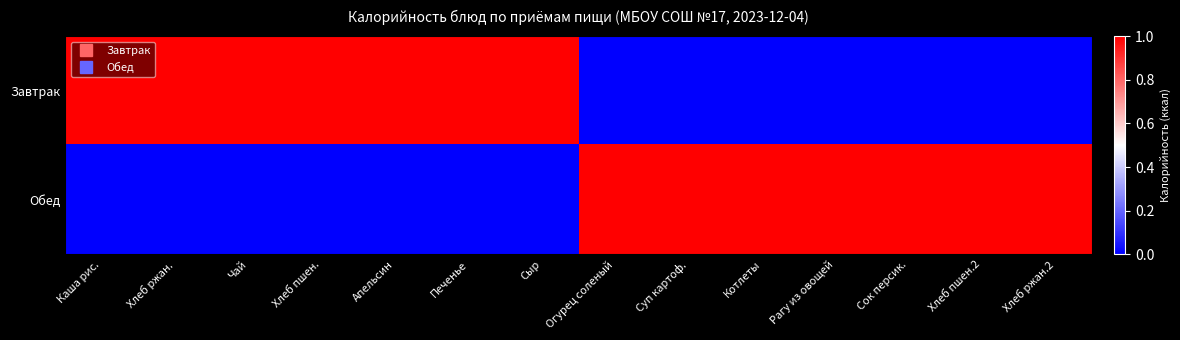

What is the total value across all series at Котлеты?

1